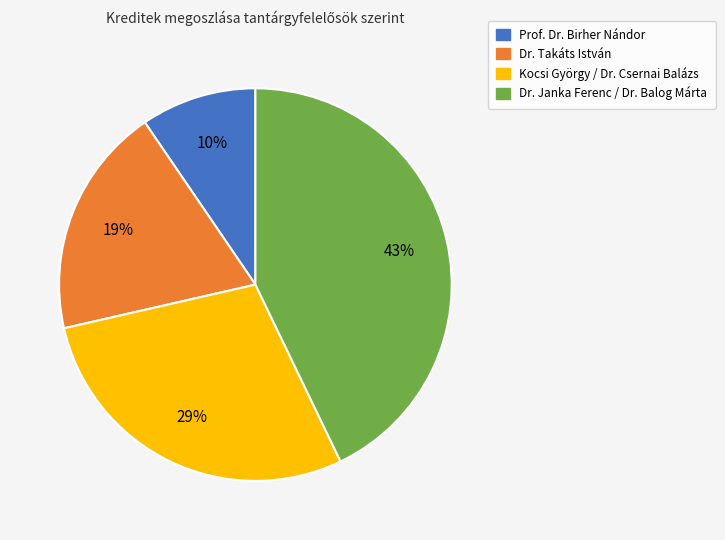

Approximately how many times larger is the value at Prof. Dr. Birher Nándor compared to Dr. Takáts István?

0.5